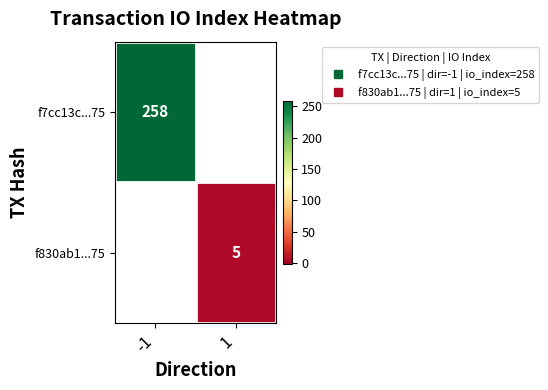

Which category has the lowest value across all series?

1